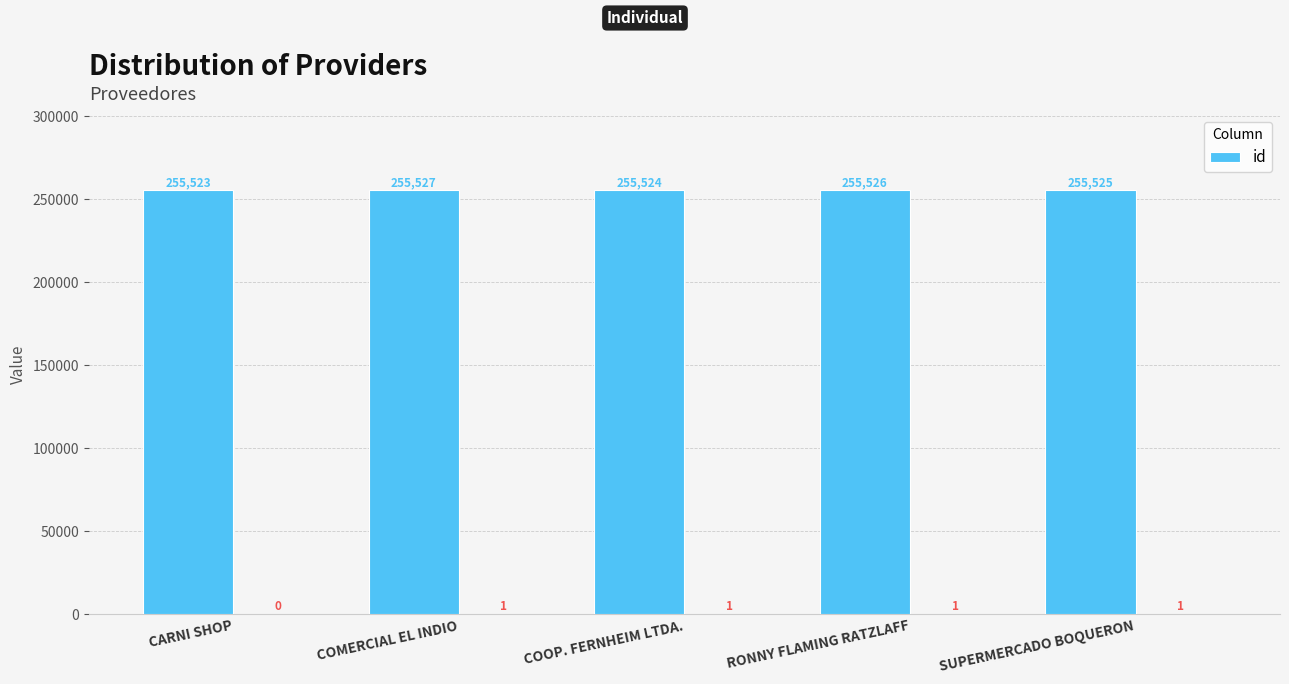

Rank the categories by value from lowest to highest.

CARNI SHOP, COOP. FERNHEIM LTDA., SUPERMERCADO BOQUERON, RONNY FLAMING RATZLAFF, COMERCIAL EL INDIO